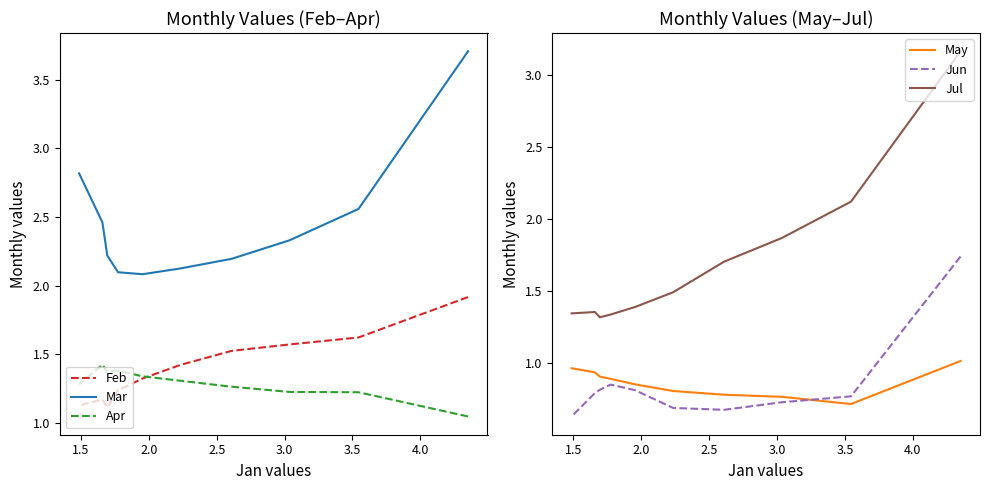

True or false: Jun and Mar intersect in this chart.

False